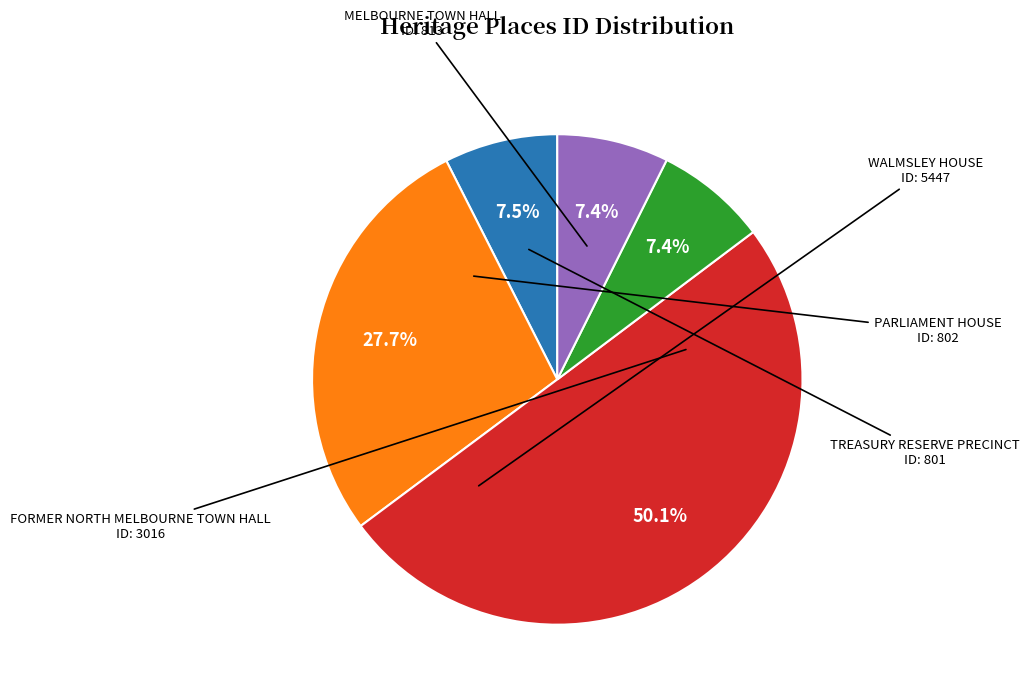

Which slice is the largest?

WALMSLEY HOUSE